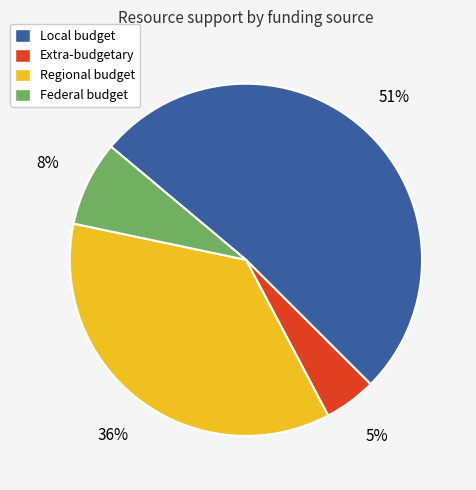

Is the sum of Extra-budgetary and Regional budget greater than half?

No